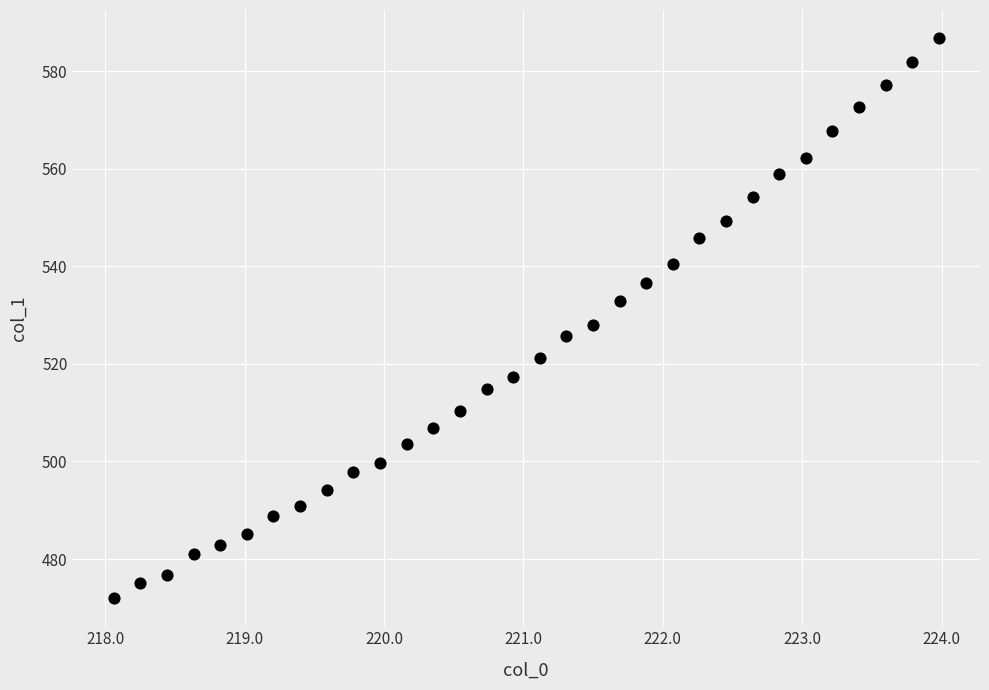

What is the range of X values (max minus min)?

5.9